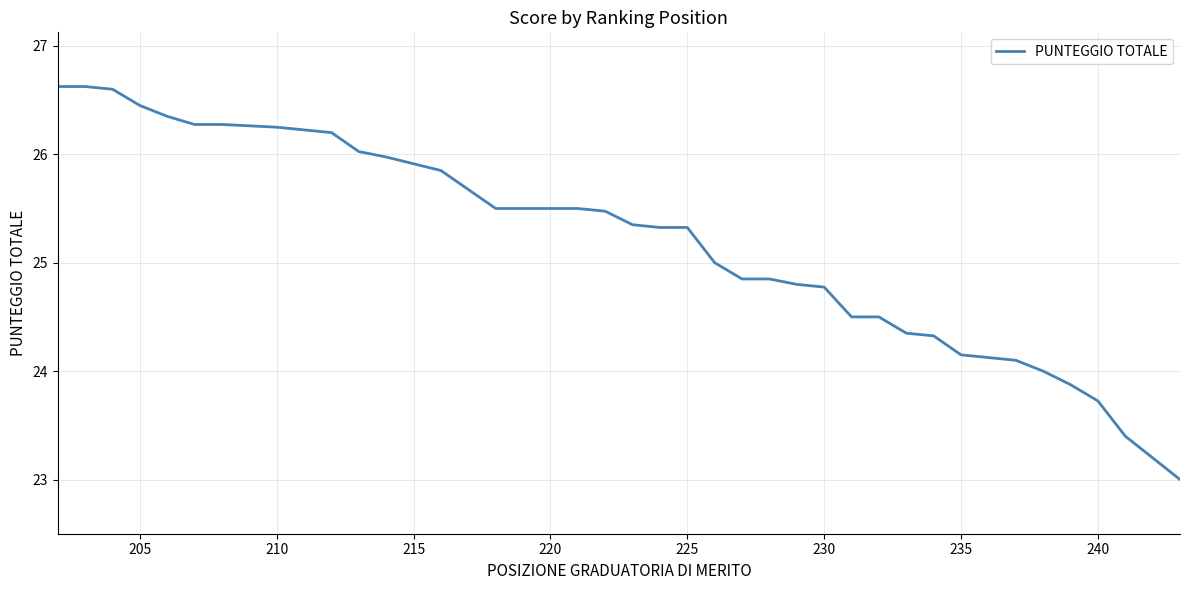

What is the difference between the second highest and second lowest values?

3.4